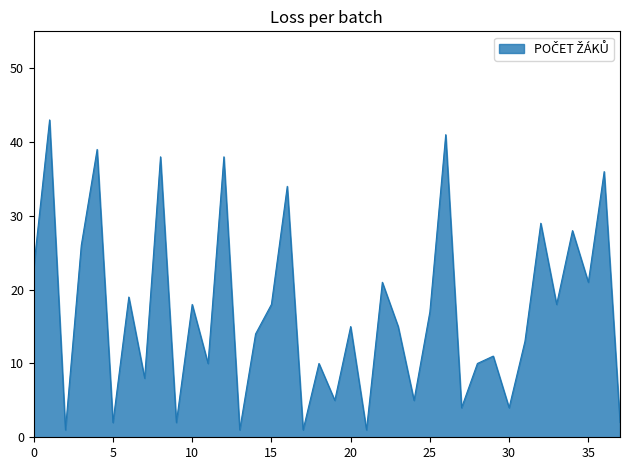

What is the difference between the maximum and minimum values?

42